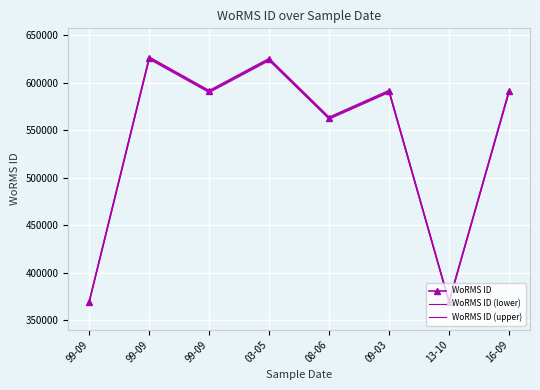

The WoRMS ID series shows 369855.0 at 99-09. True or false?

True